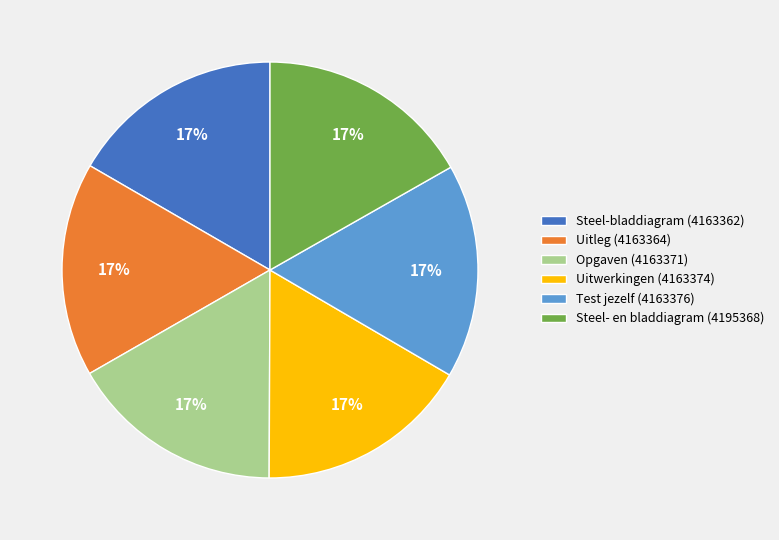

Is the sum of Steel-bladdiagram (4163362) and Uitwerkingen (4163374) greater than half?

No